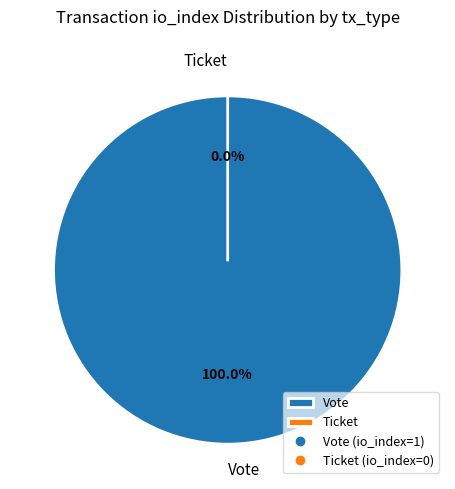

How many segments does this pie chart have?

2